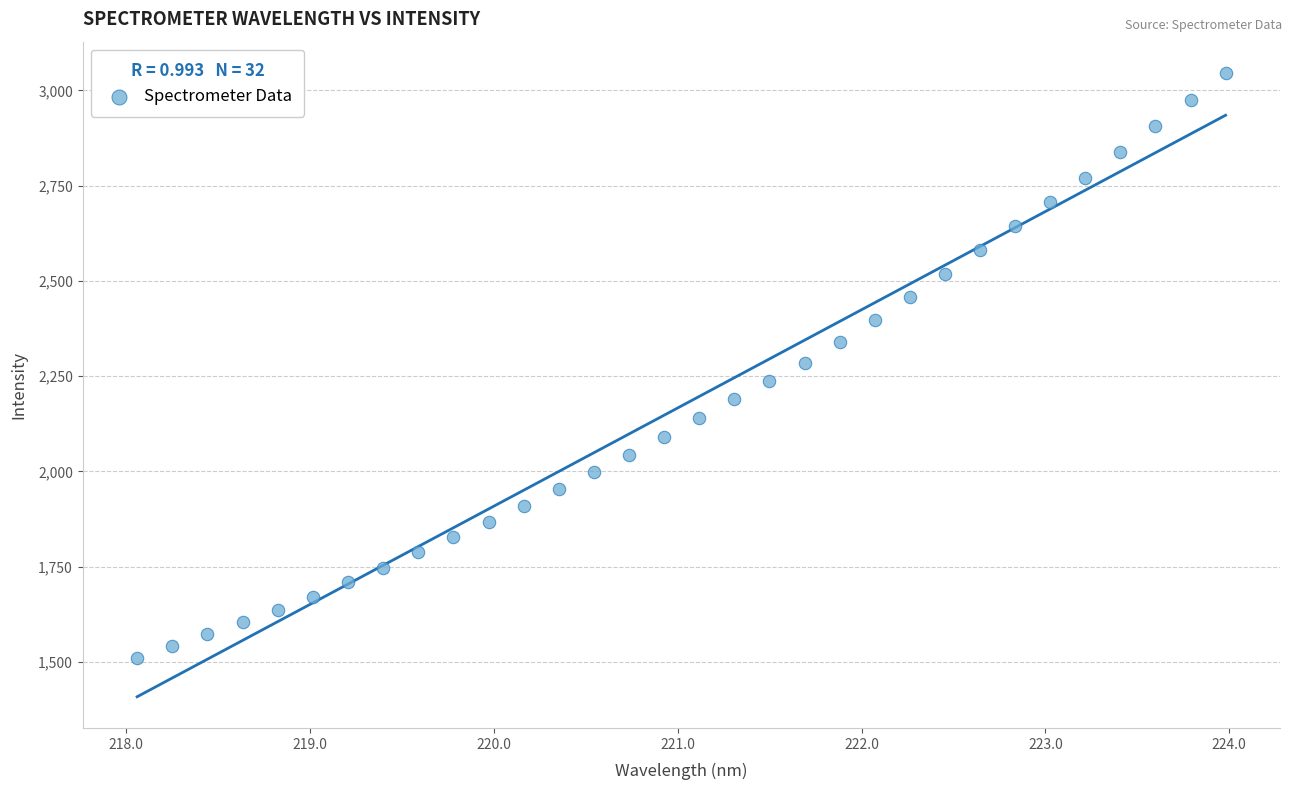

What is the range of X values (max minus min)?

5.9